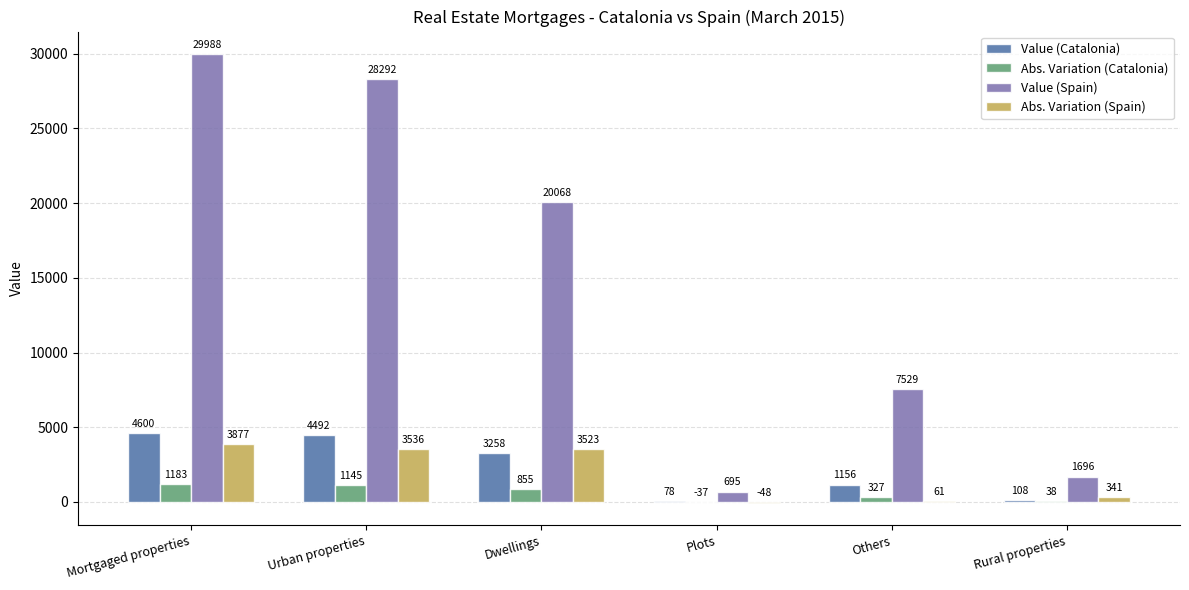

What is the difference between the Value (Spain) values at Plots and Others?

6834